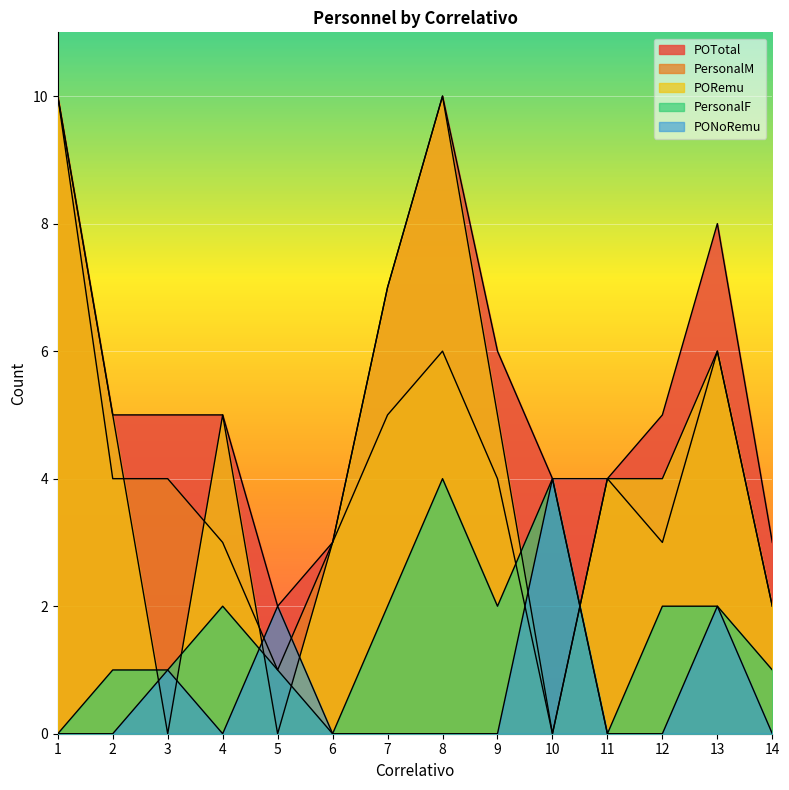

What is the sum of all PersonalM values?

55